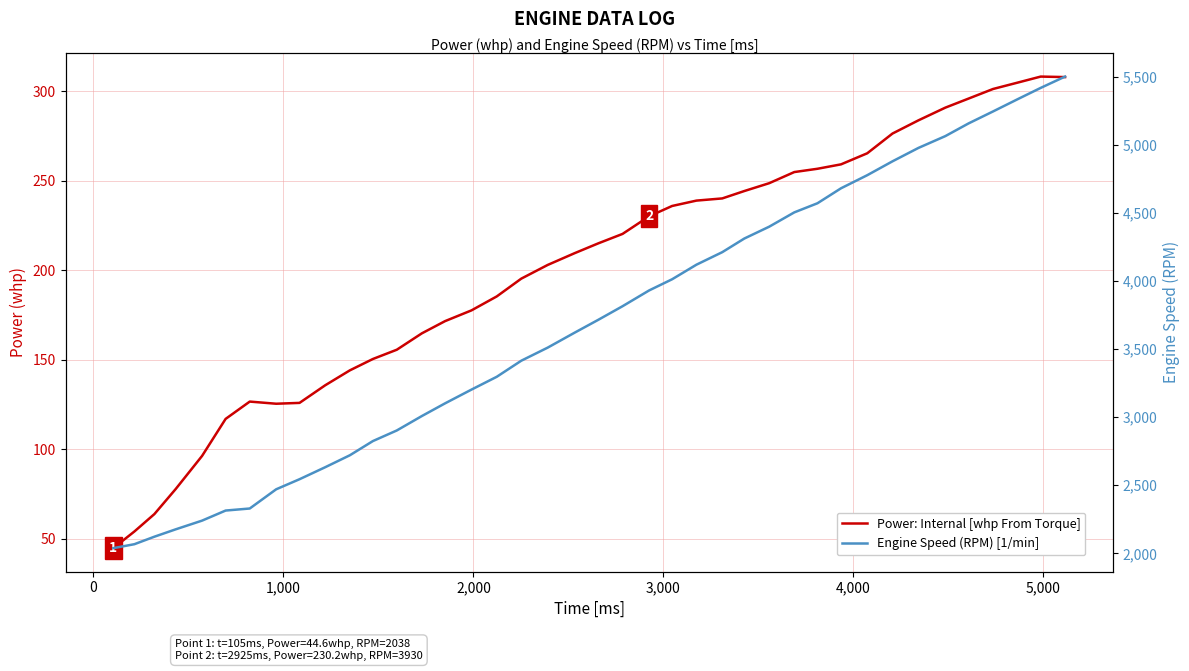

What is the sum of all Power: Internal [whp From Torque] values?

8004.1